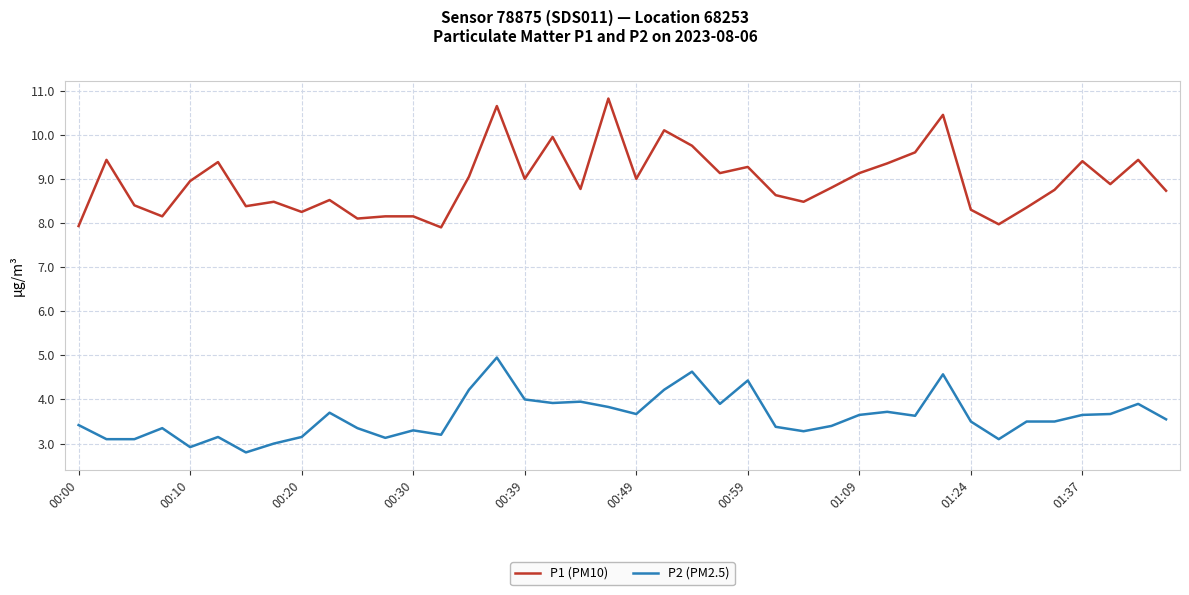

What is the difference between the maximum and minimum values in the P1 (PM10) series?

2.9